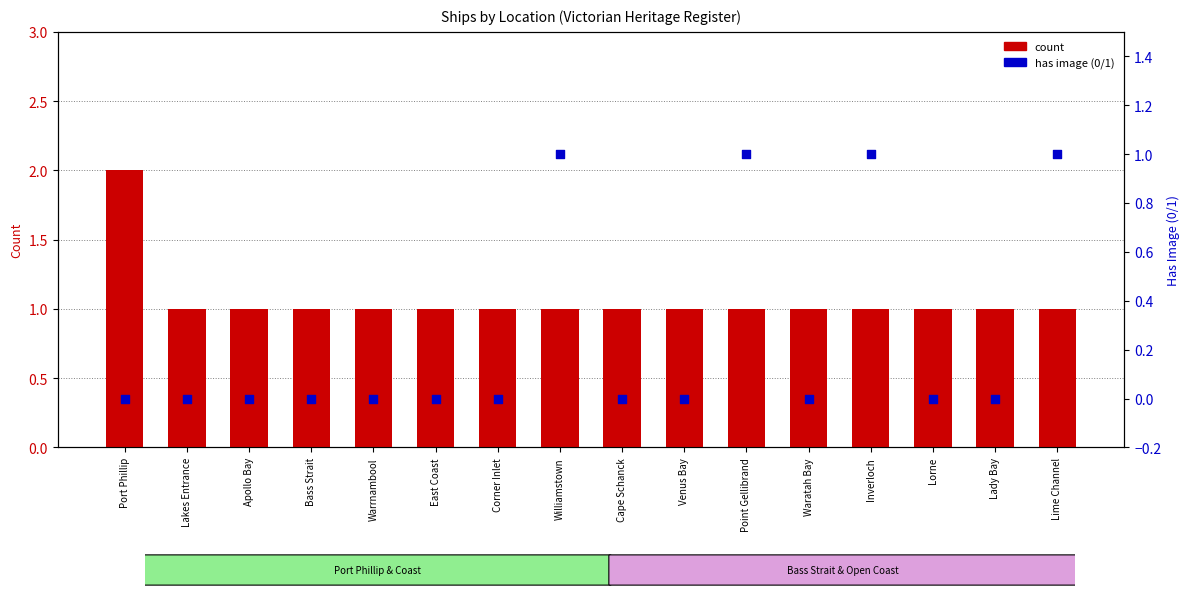

Is the value of has image (0/1) at Lady Bay greater than the value of count at Point Gellibrand?

No